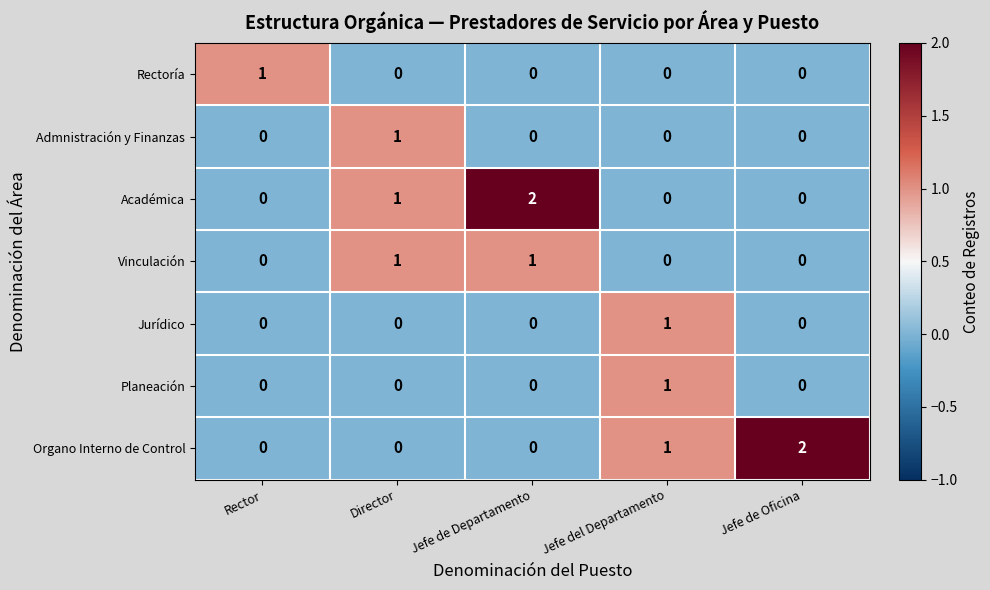

At how many categories does at least one series exceed 0?

5